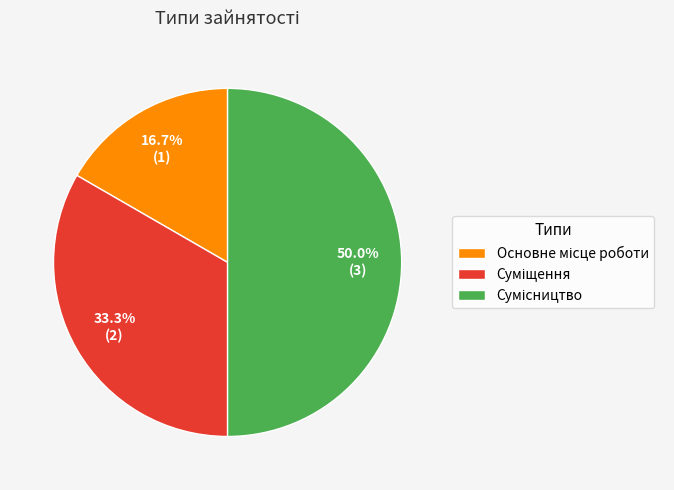

Rank the categories by value from lowest to highest.

Основне місце роботи, Суміщення, Сумісництво